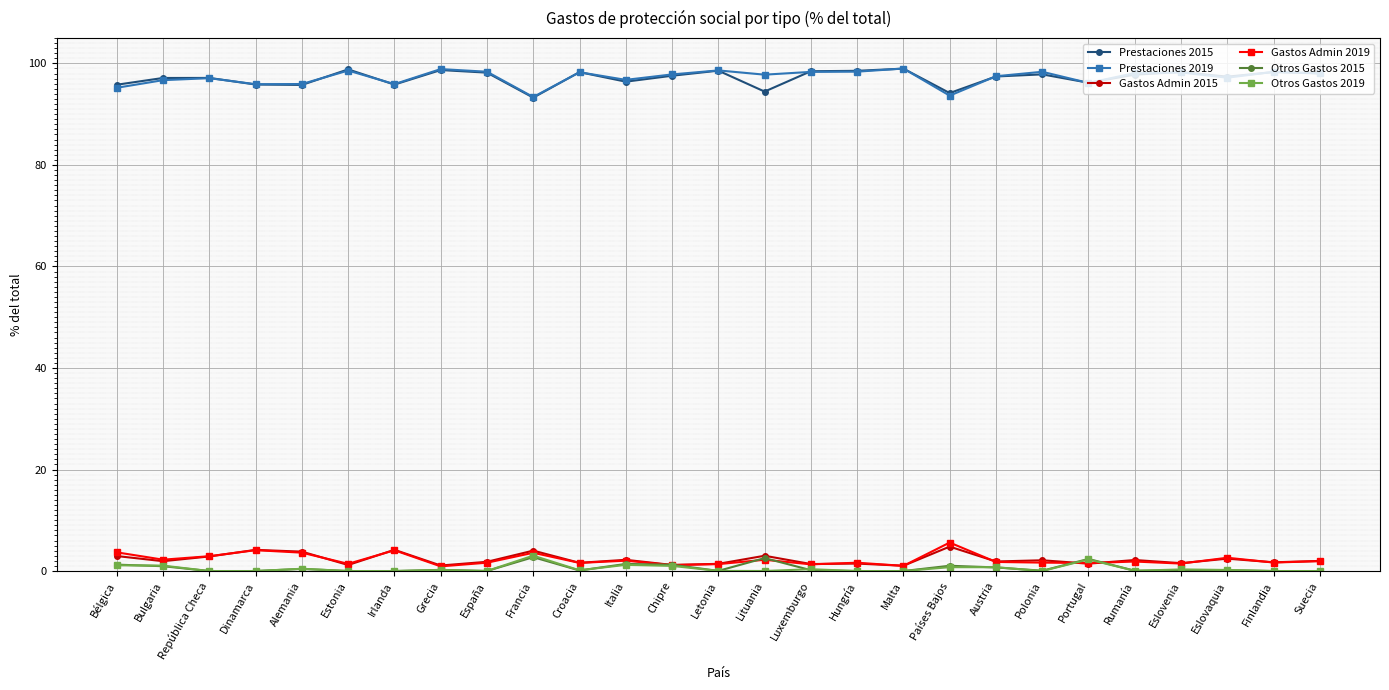

At how many categories does at least one series exceed 55?

27